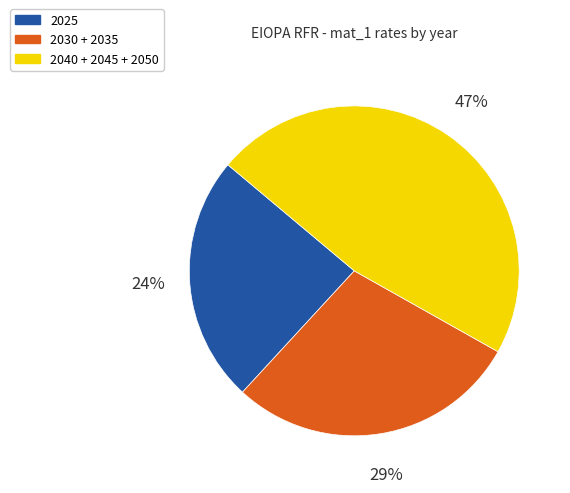

Combined, do 2040 + 2045 + 2050 and 2025 account for over 50%?

Yes